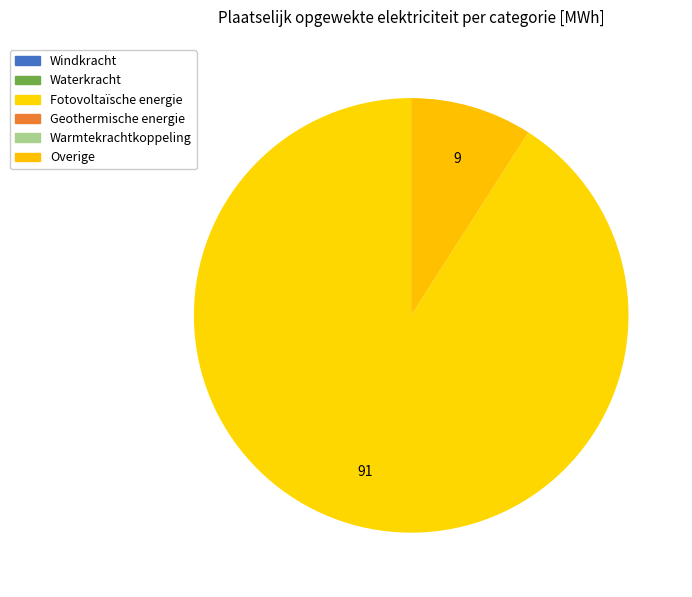

How many slices are in this pie chart?

2